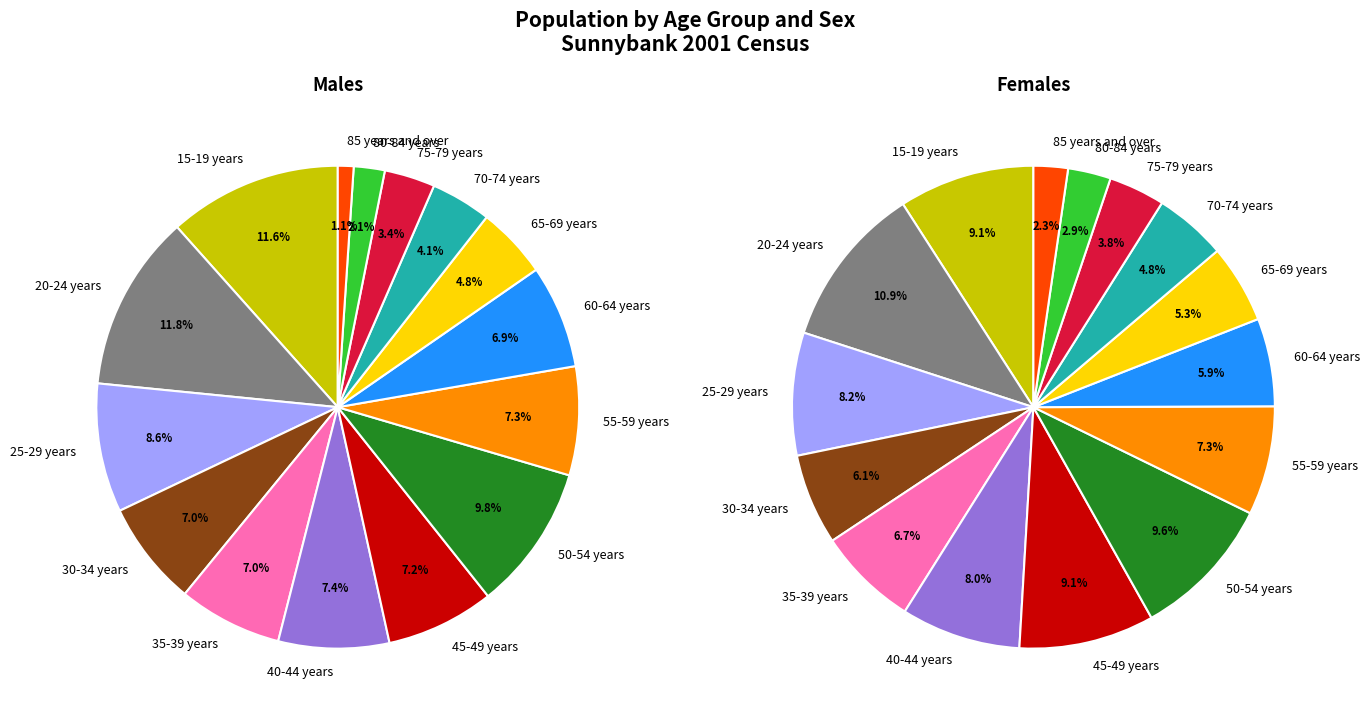

Which category has the smallest portion of the pie?

85 years and over